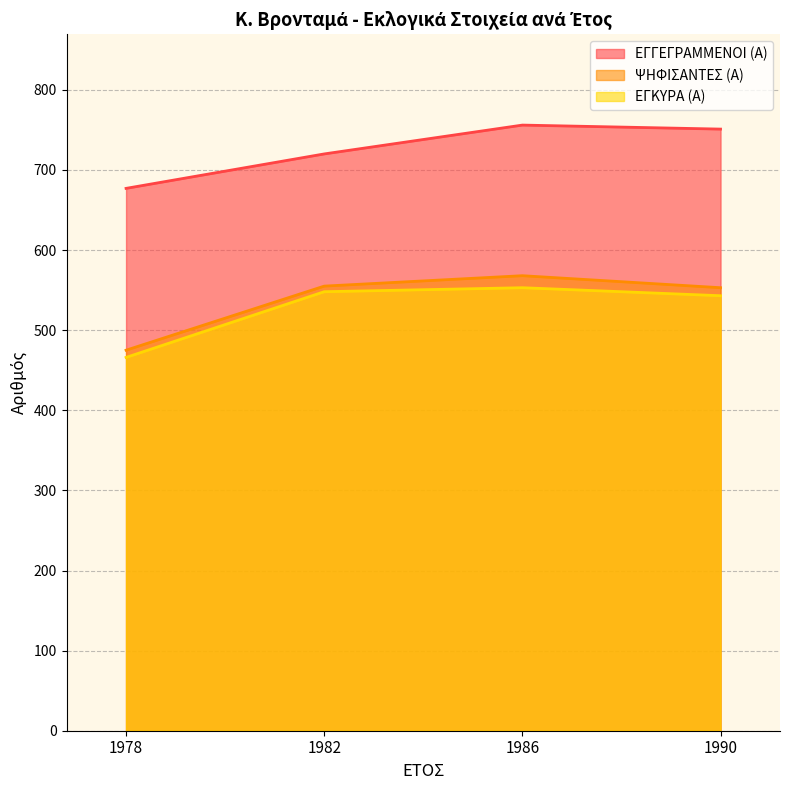

Which category has the highest value in the ΕΓΓΕΓΡΑΜΜΕΝΟΙ (Α) series?

1986